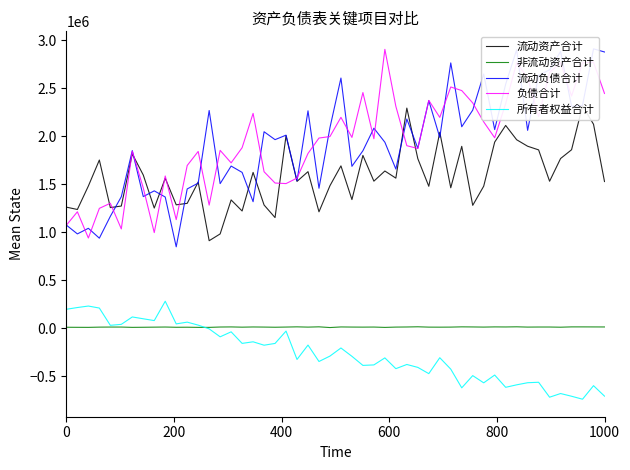

What is the lowest value of the 所有者权益合计 series?

-741286.9